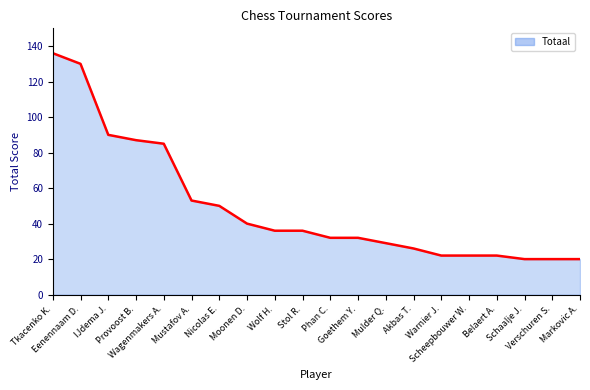

What position from the left is Nicolas E.?

7